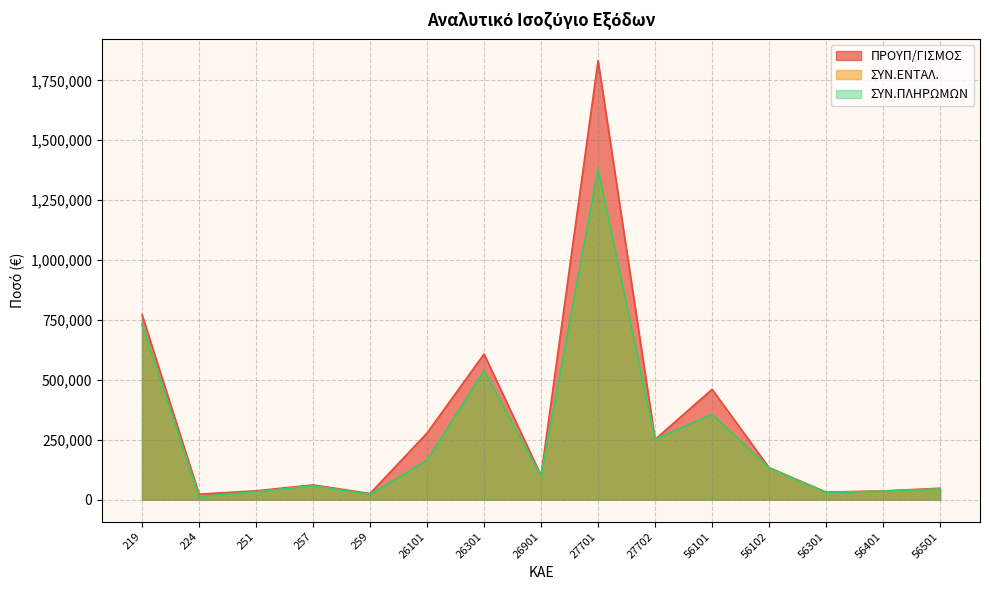

How many data points in ΣΥΝ.ΕΝΤΑΛ. are above 98584?

8